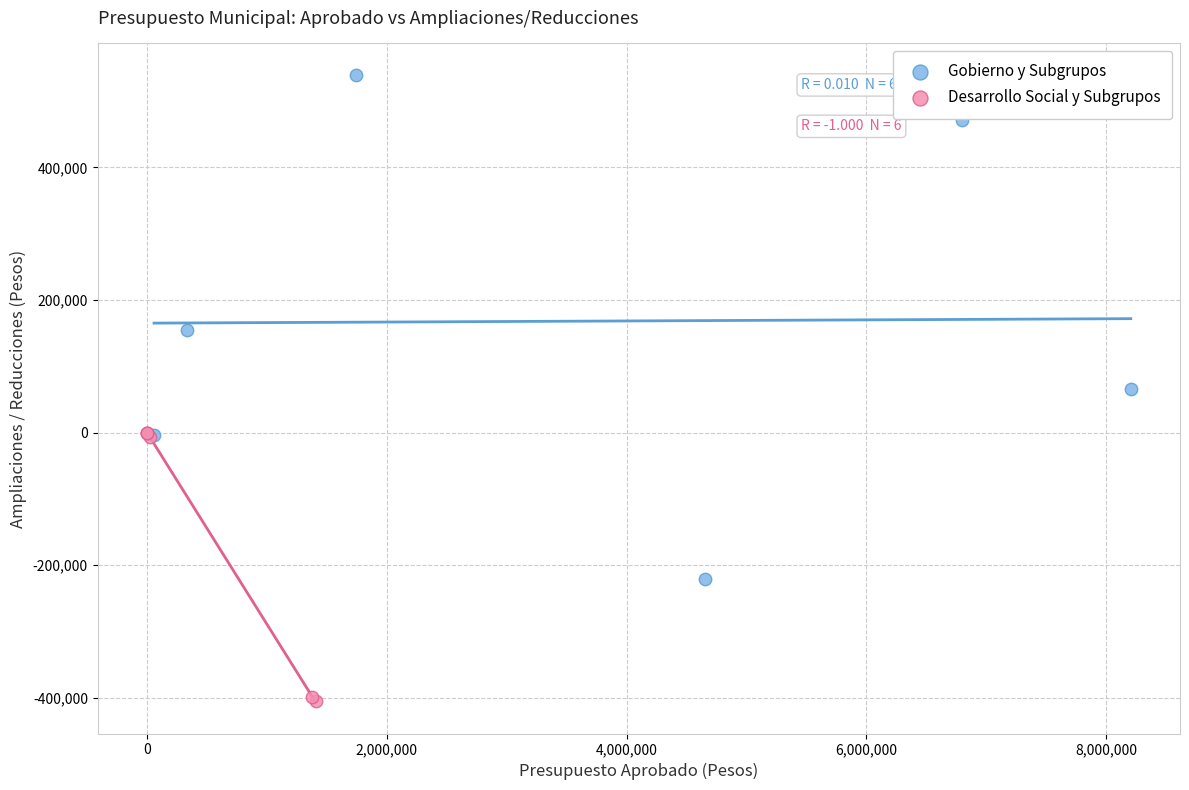

Which series has the widest spread of Y values?

Gobierno y Subgrupos